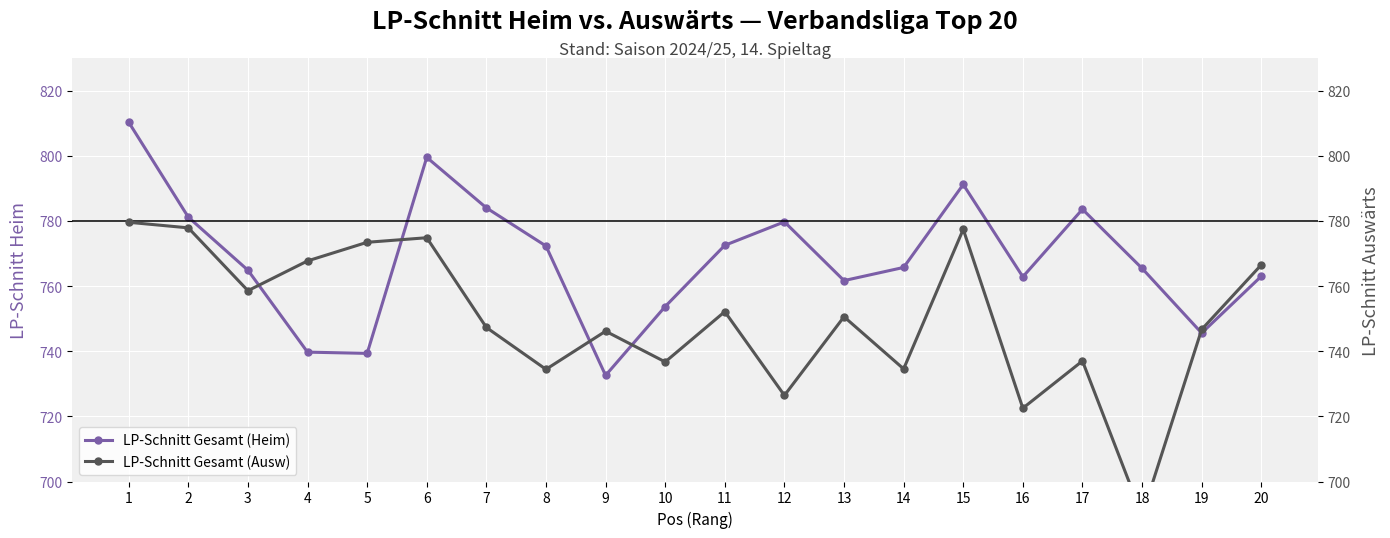

In LP-Schnitt Gesamt (Heim), how many points are lower than both neighbors (excluding endpoints)?

5